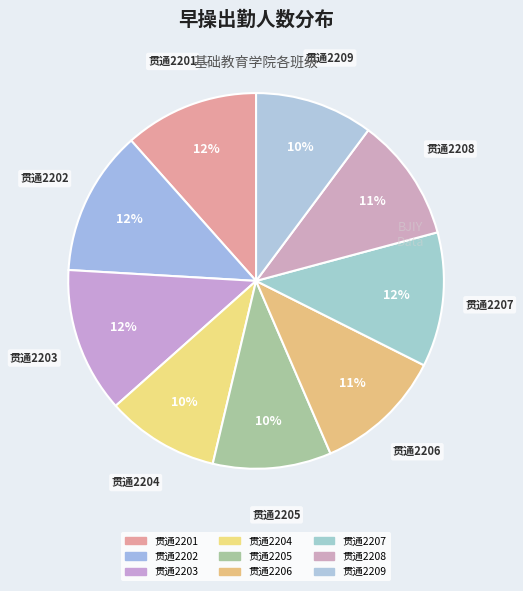

How many segments does this pie chart have?

9